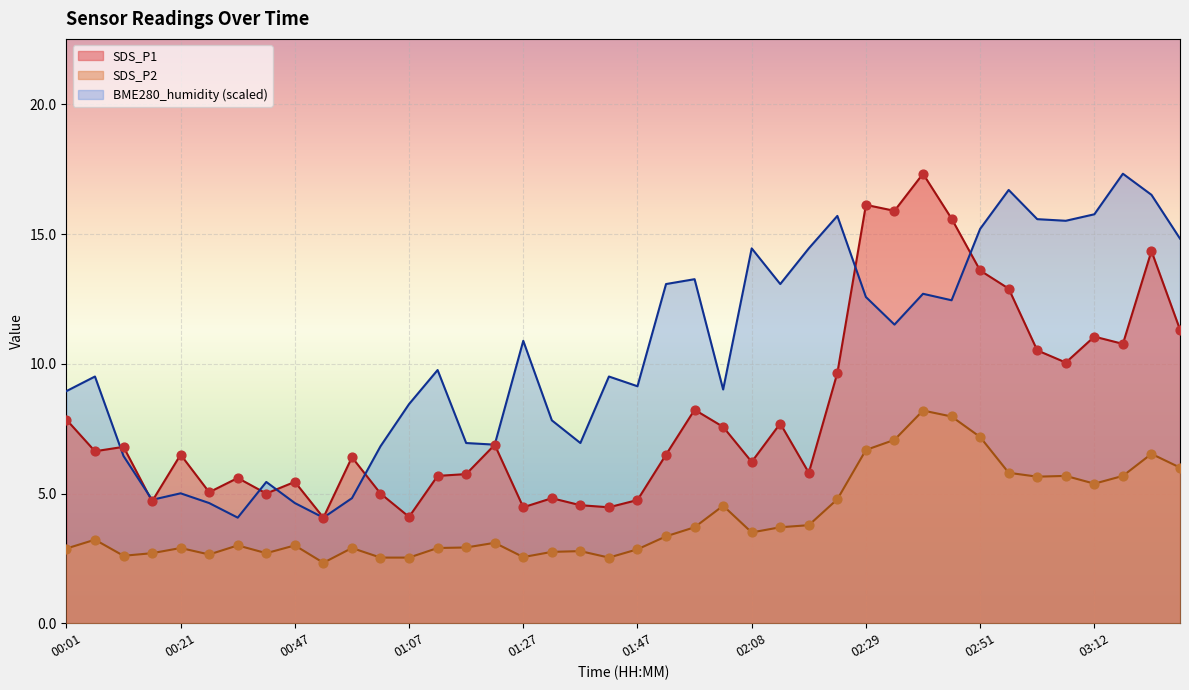

At which category is the sum across all series the highest?

02:40